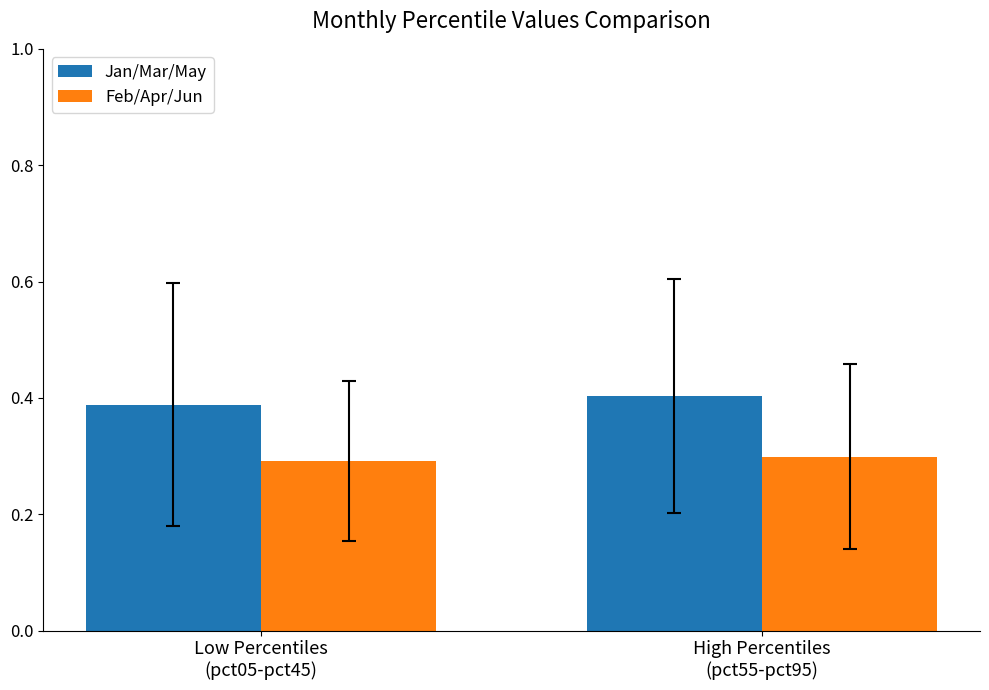

At which category is the sum across all series the highest?

High Percentiles
(pct55-pct95)